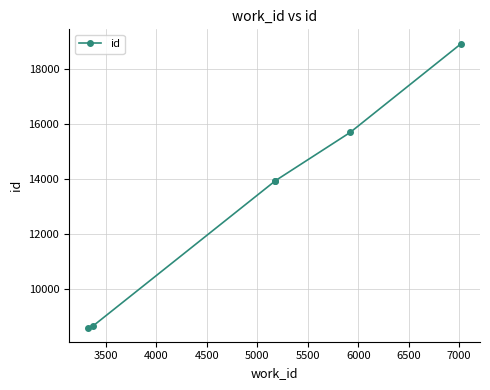

Reading left to right, what are all the values shown in this chart?

8586	8650	13932	13935	15694	18935